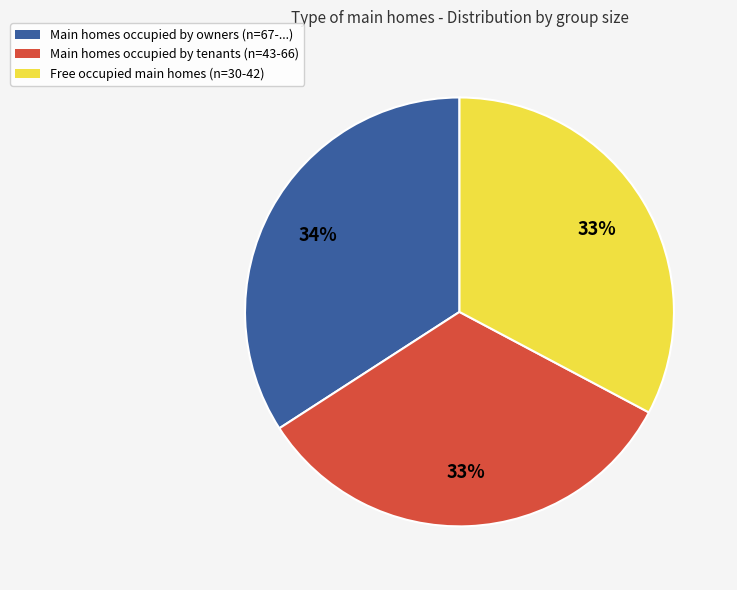

Is there any slice that represents more than half of the pie?

No